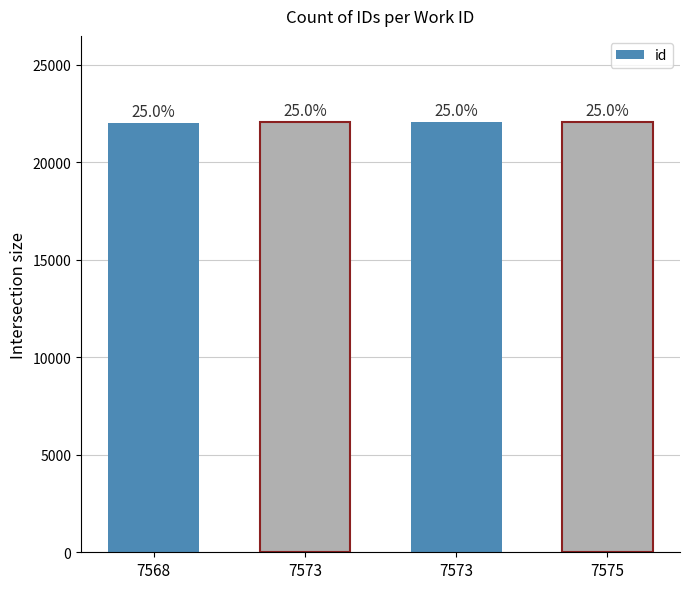

How many bars are there in total?

4